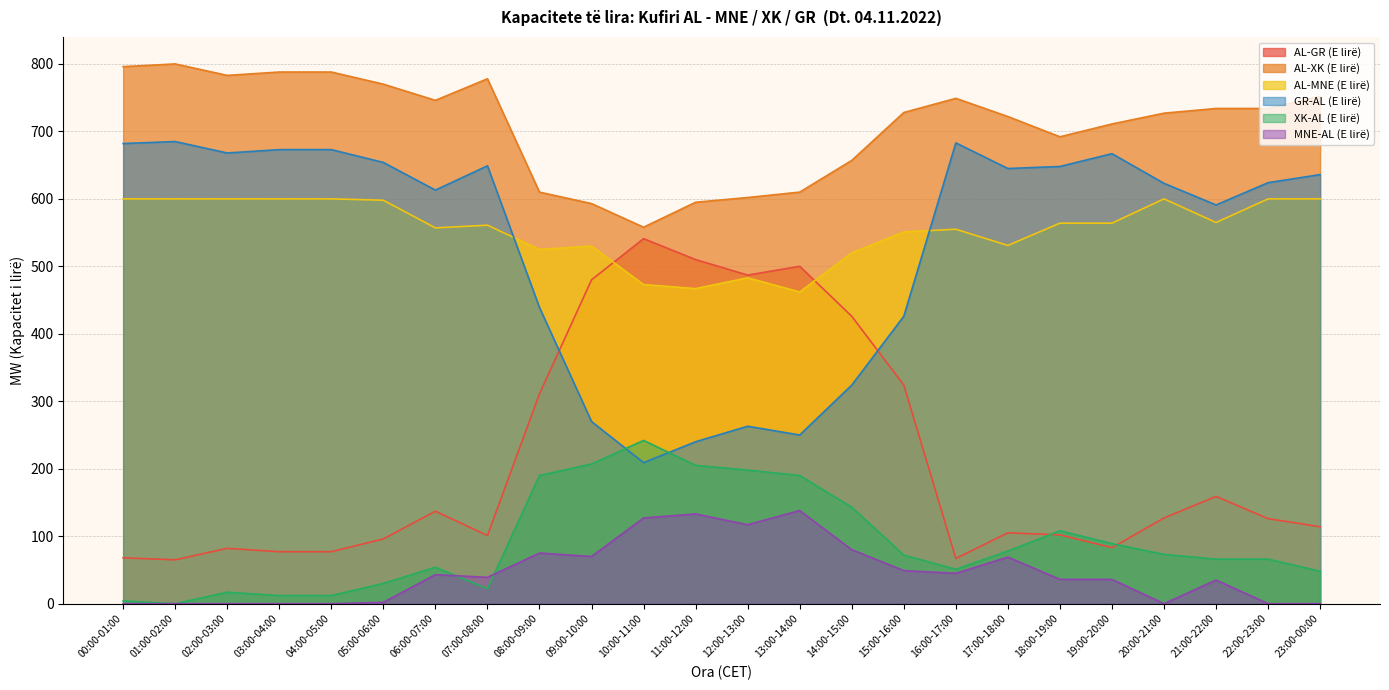

Where is MNE-AL (E lirë) nearest to the value 69?

17:00-18:00